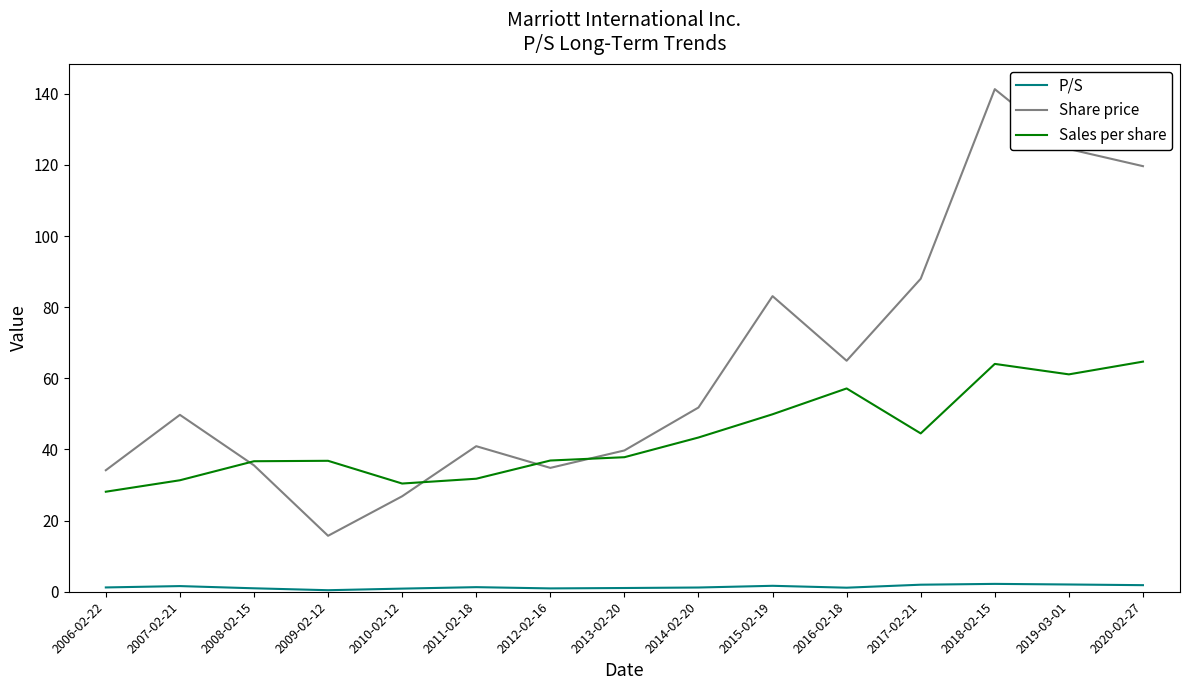

The Sales per share series shows 17.4 at 2011-02-18. True or false?

False